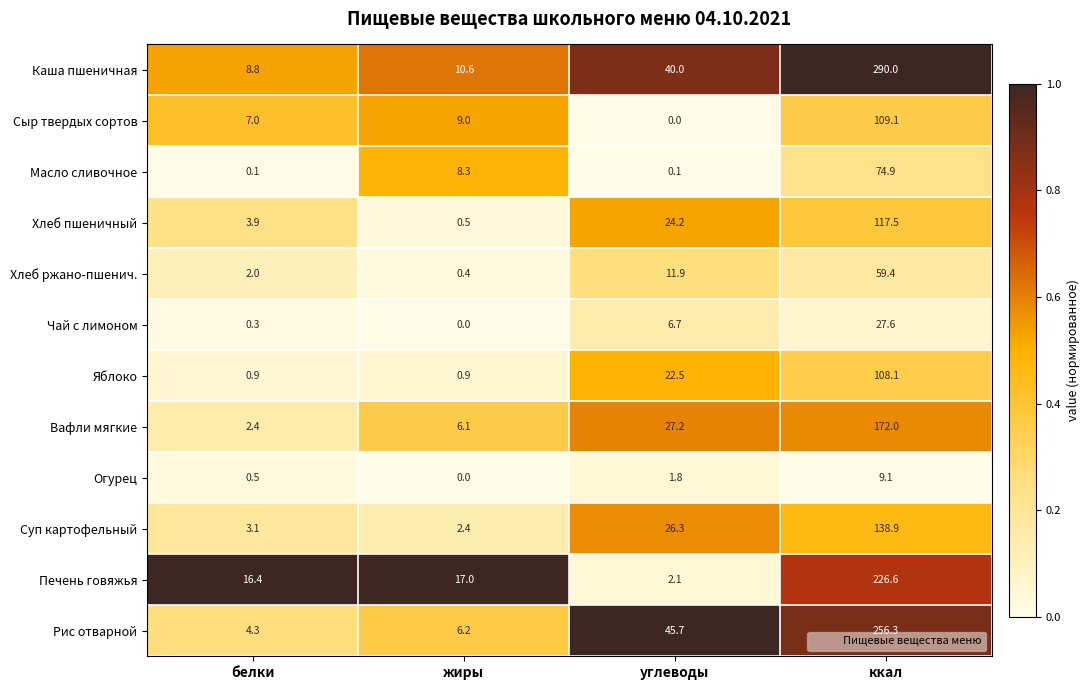

Where does the Суп картофельный series first go above 26?

углеводы